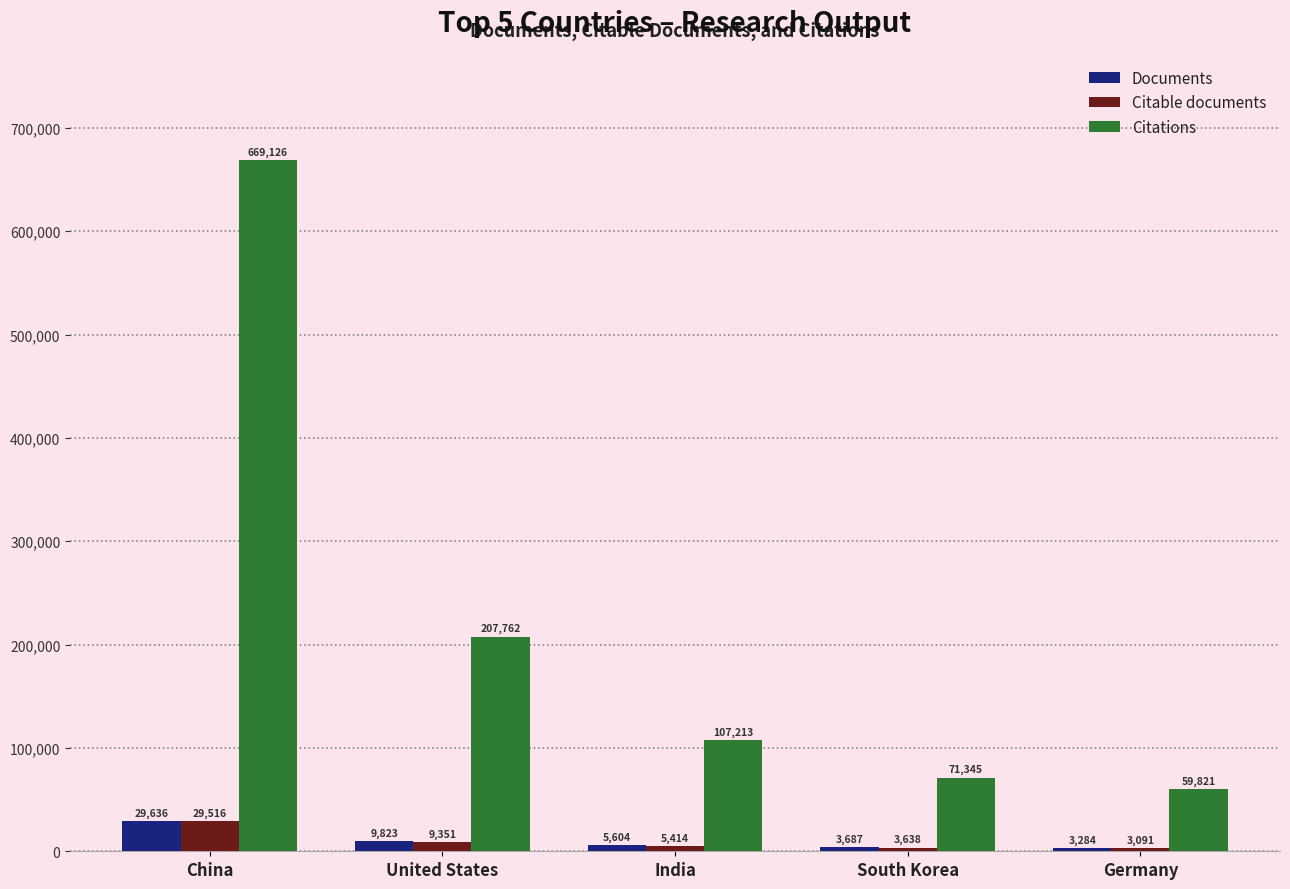

The value of Citations at South Korea is 71345. True or false?

True